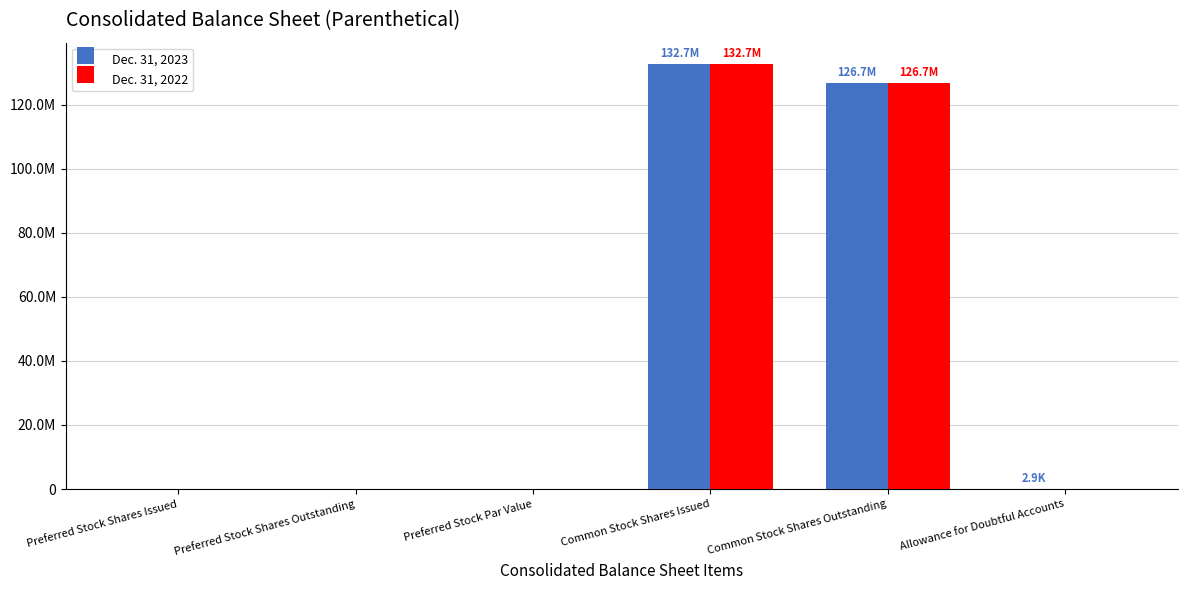

Reading right to left, extract all data points from this chart.

Dec. 31, 2023: Allowance for Doubtful Accounts=2909	Common Stock Shares Outstanding=126702545	Common Stock Shares Issued=132667107	Preferred Stock Par Value=0	Preferred Stock Shares Outstanding=0	Preferred Stock Shares Issued=0
Dec. 31, 2022: Allowance for Doubtful Accounts=0	Common Stock Shares Outstanding=126702545	Common Stock Shares Issued=132667107	Preferred Stock Par Value=0	Preferred Stock Shares Outstanding=0	Preferred Stock Shares Issued=0